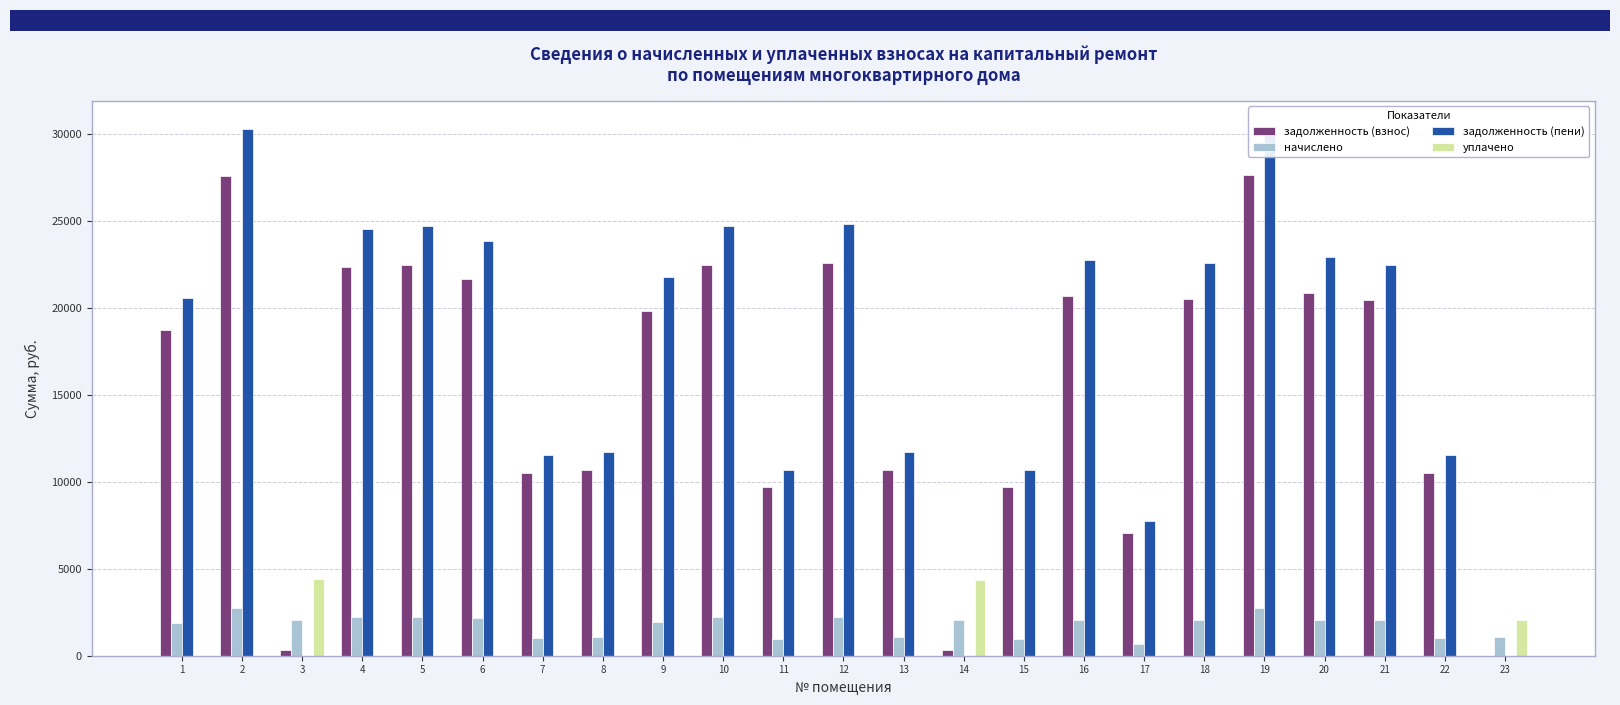

What is the lowest value of the начислено series?

698.1